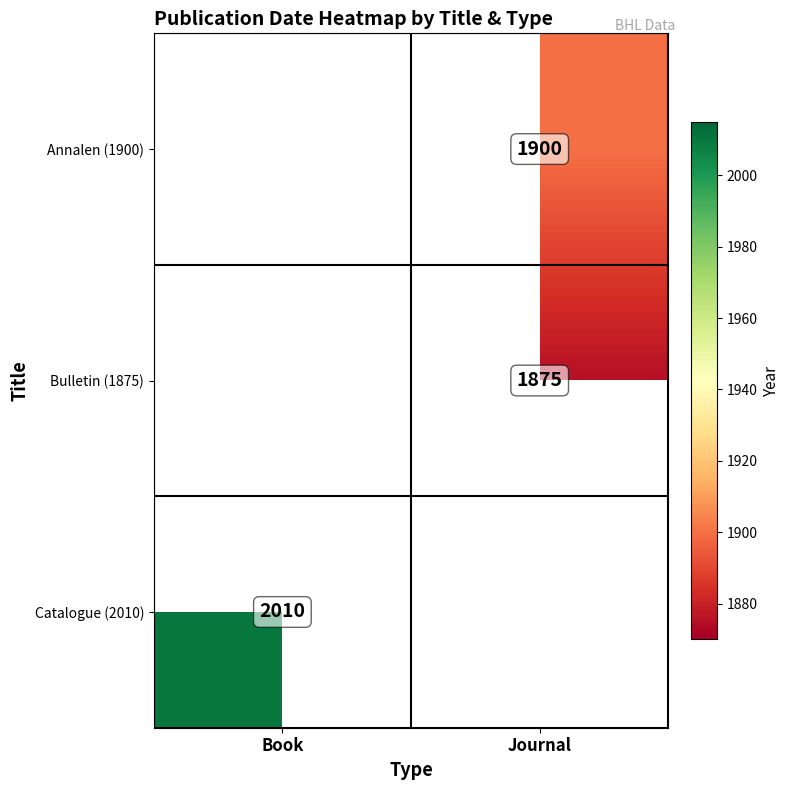

Is the value of Bulletin (1875) at Journal greater than the value of Annalen (1900) at Journal?

No